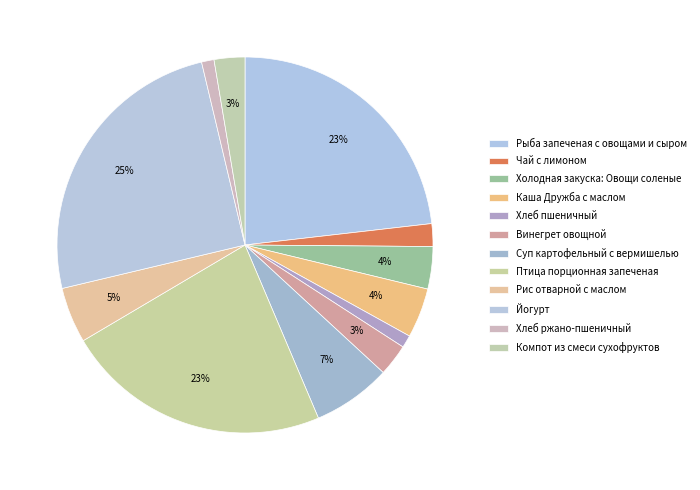

Count the number of slices in the pie.

12